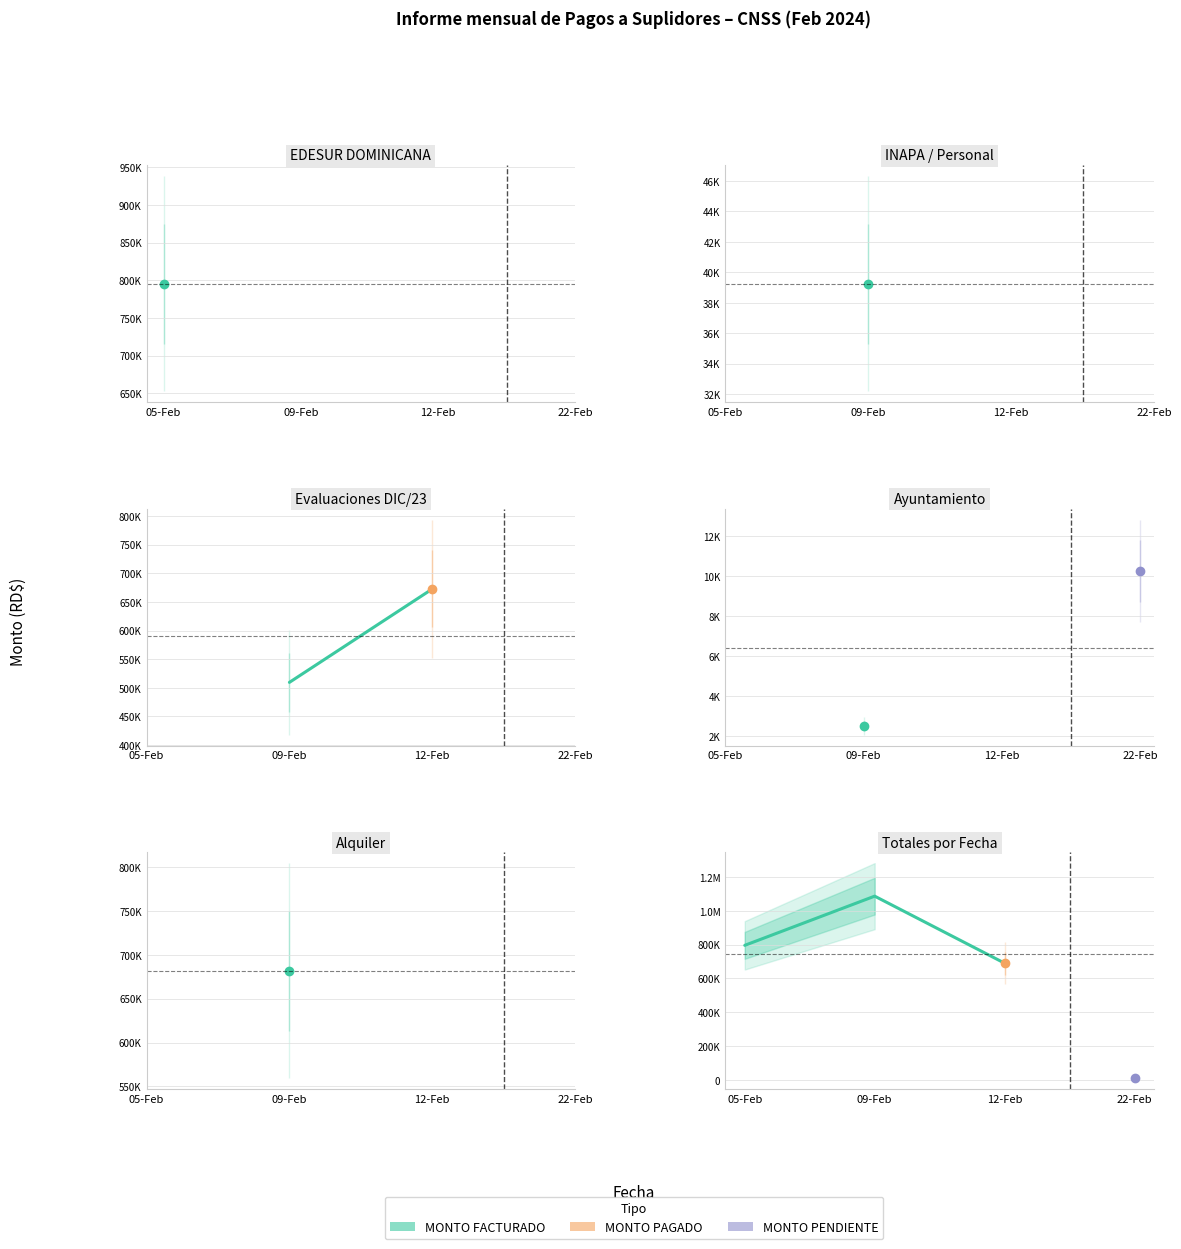

True or false: the data shows 1710470.6 at 09-Feb.

False